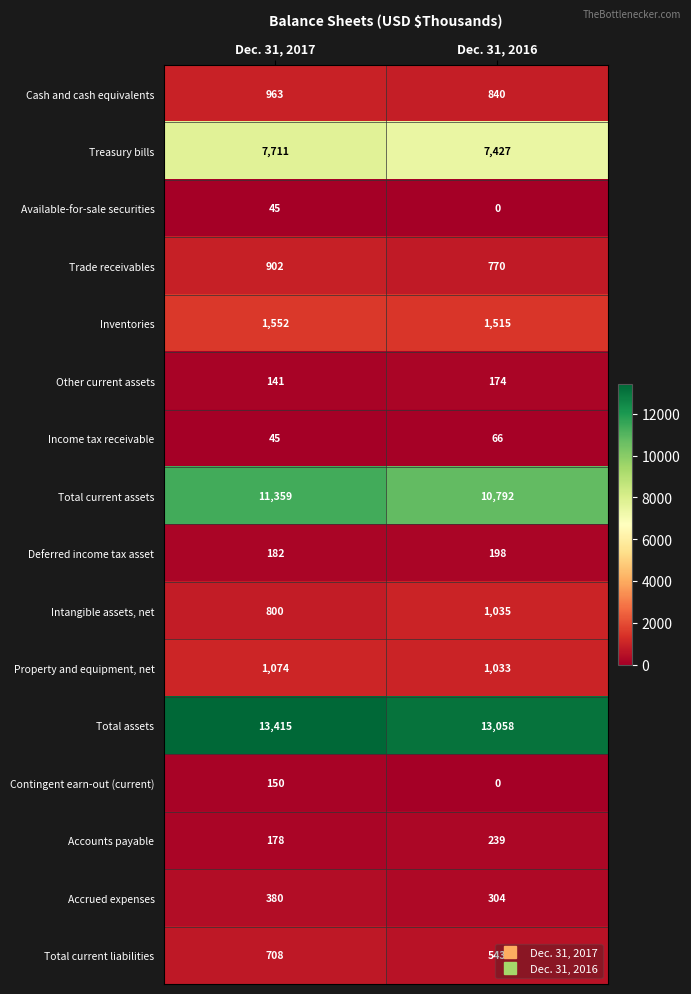

At which category is the sum across all series the highest?

Dec. 31, 2017